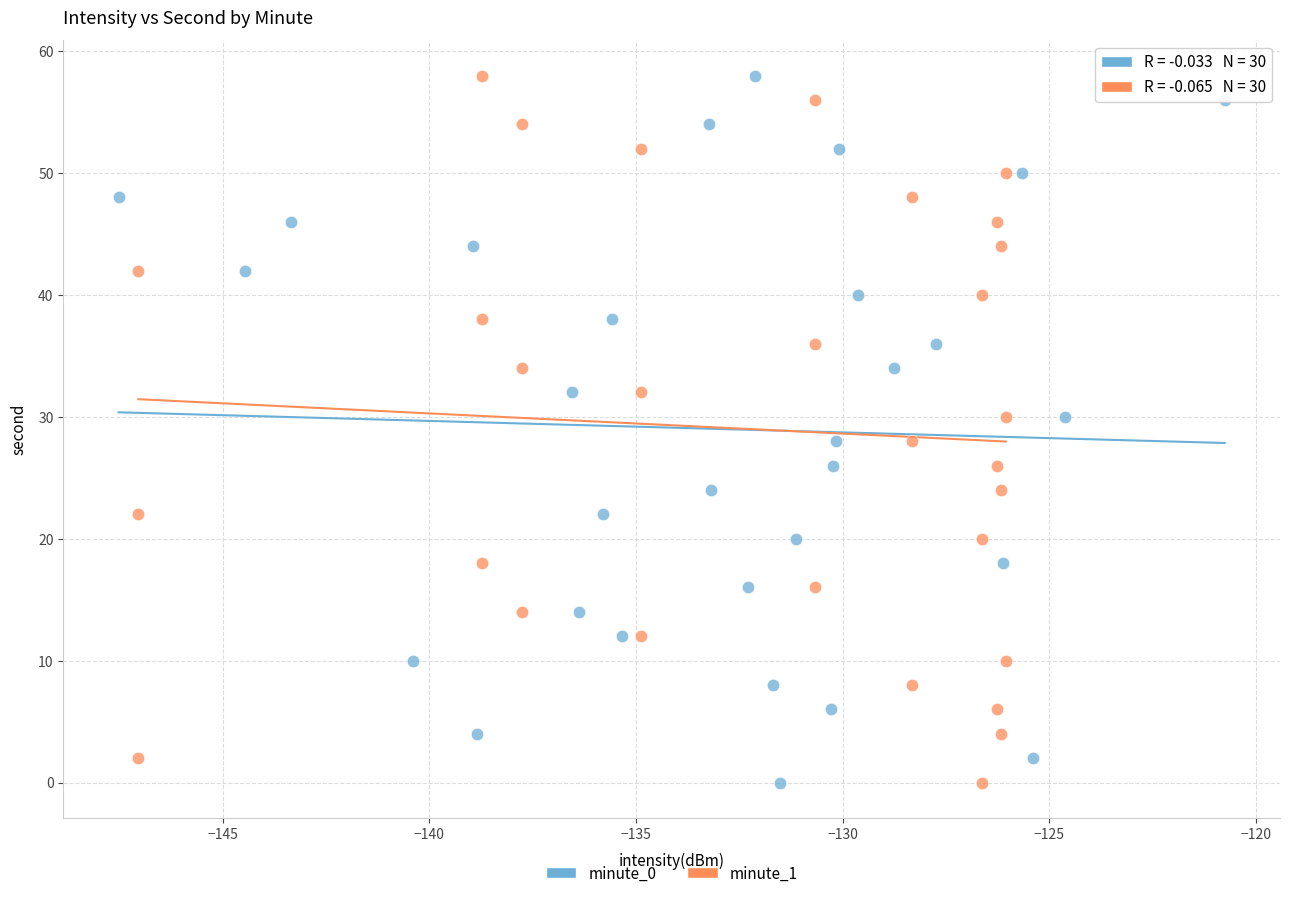

What are all the series names shown in the legend?

minute_0, minute_1